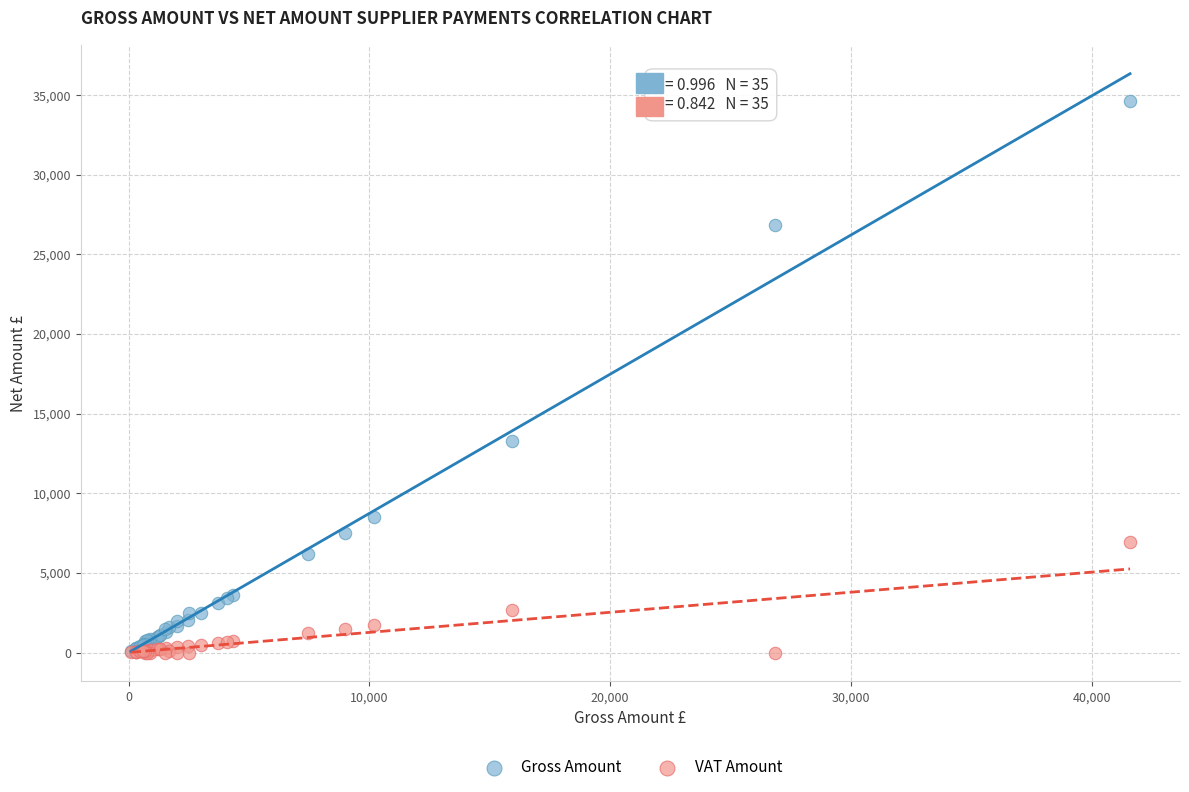

In the Gross Amount series, what Y value is closest to 17368?

13270.3